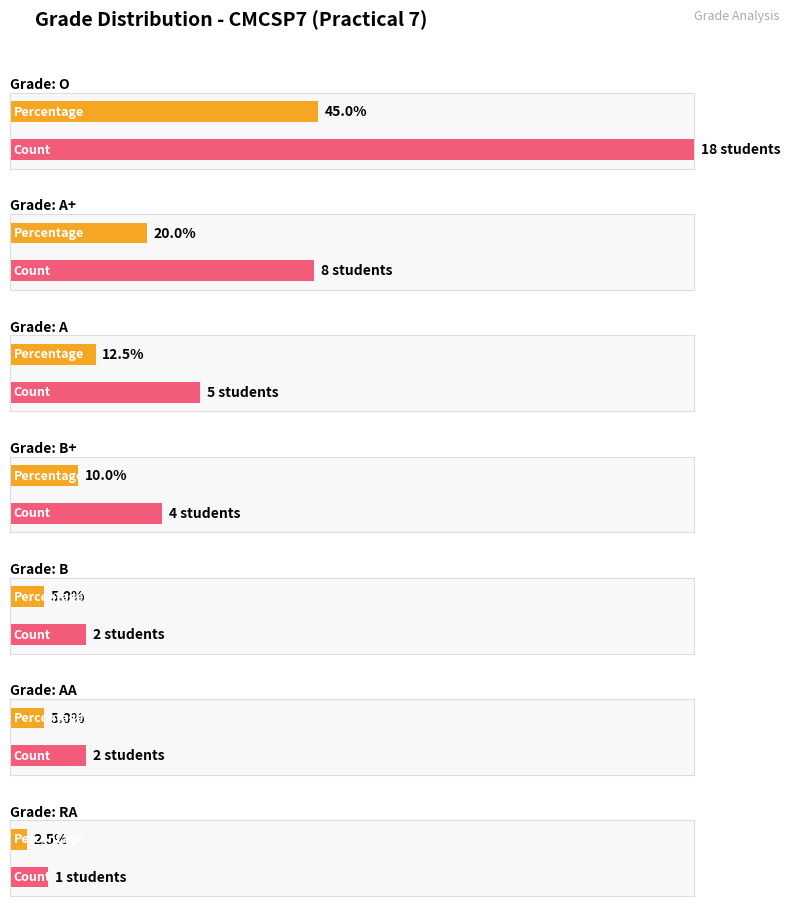

Is it true that the value at B+ is 5?

False